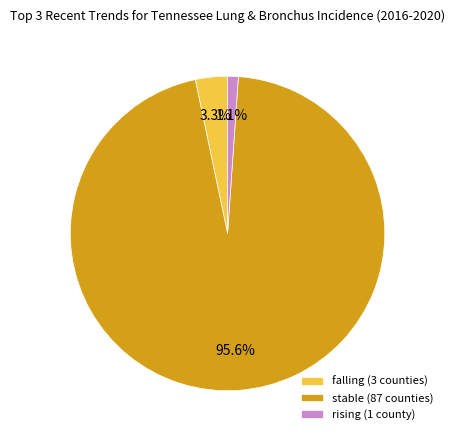

Between rising and falling, which is larger?

falling